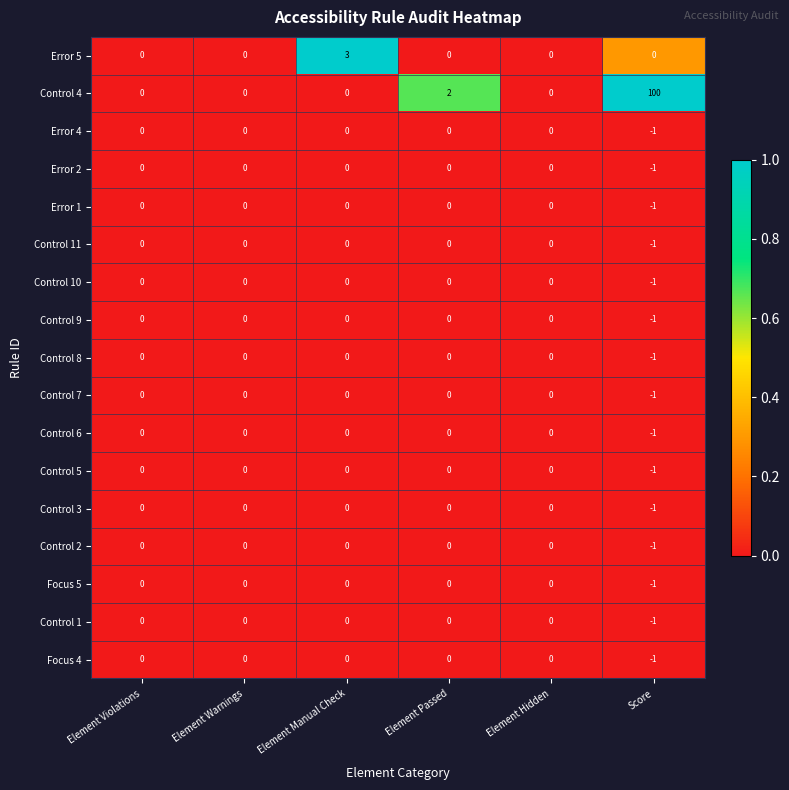

Which series has the largest range (max minus min)?

Control 4